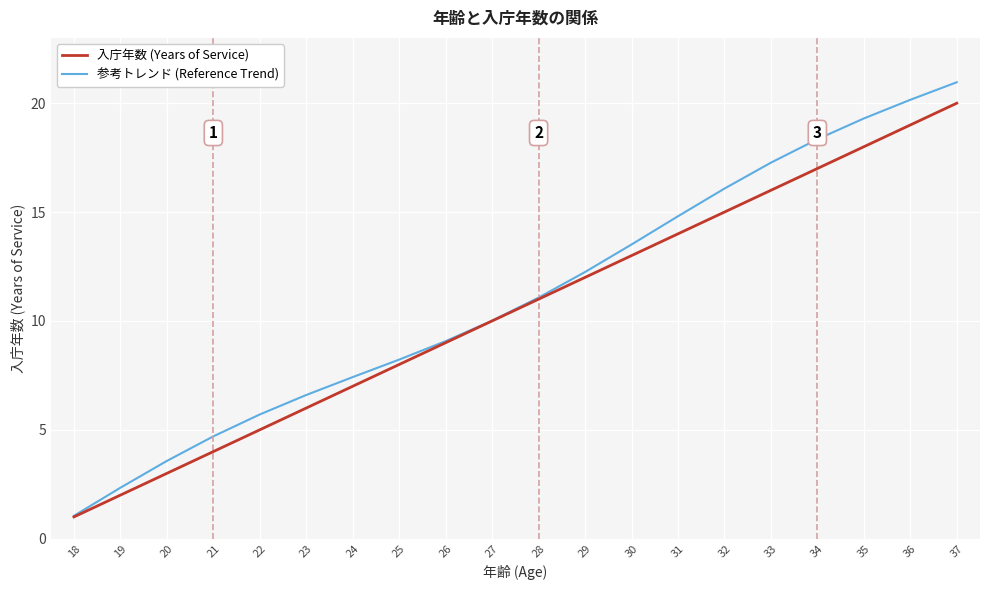

List the series in order of their peak value, highest first.

参考トレンド (Reference Trend), 入庁年数 (Years of Service)